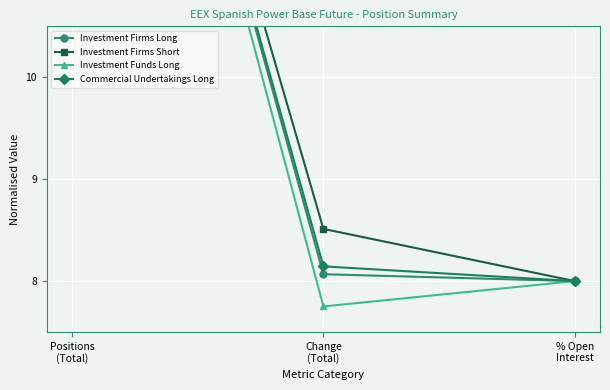

What is the label of the 3rd point from the left?

% Open
Interest